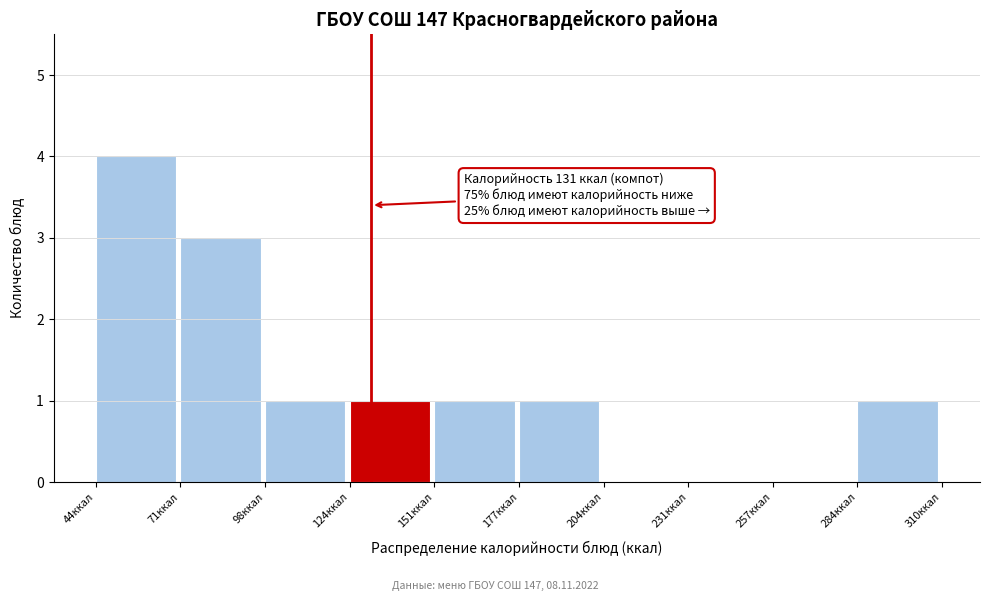

Which range on the x-axis has the tallest bar?

45 to 70